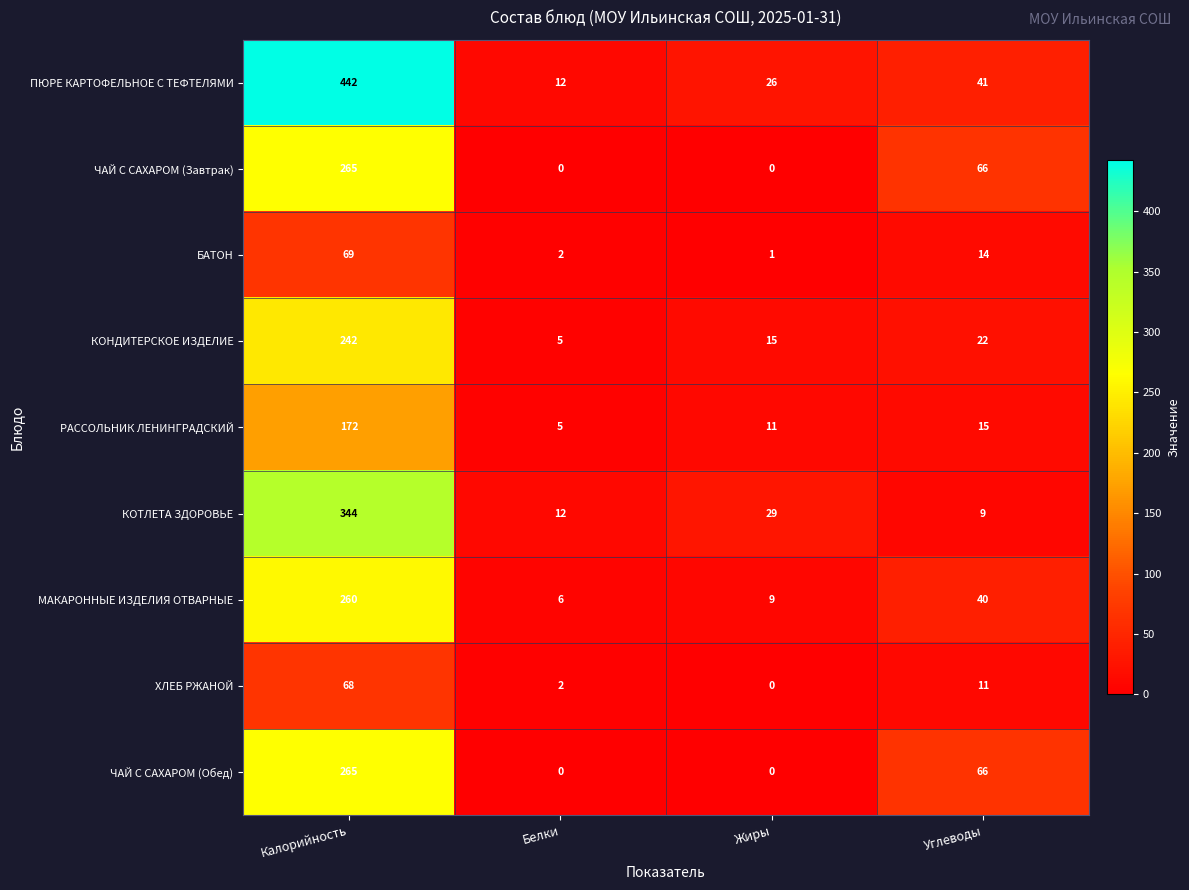

What is the highest value of the КОНДИТЕРСКОЕ ИЗДЕЛИЕ series?

242